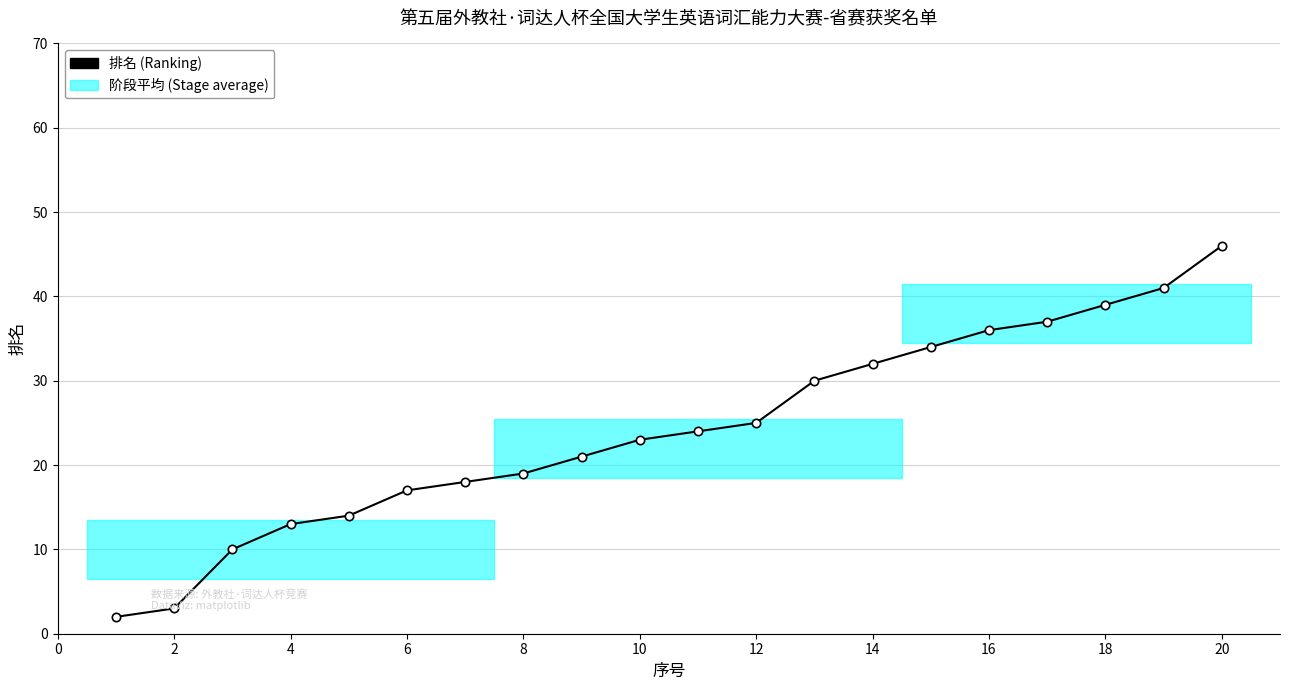

What is the difference between the maximum and minimum values?

44